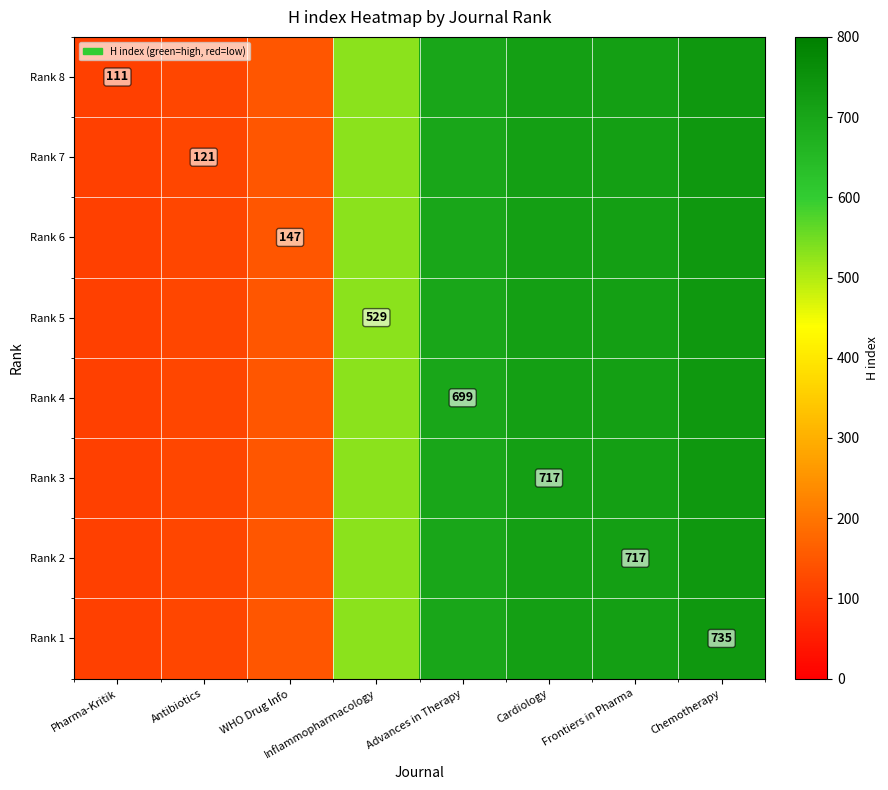

Which series has the largest range (max minus min)?

Rank 8